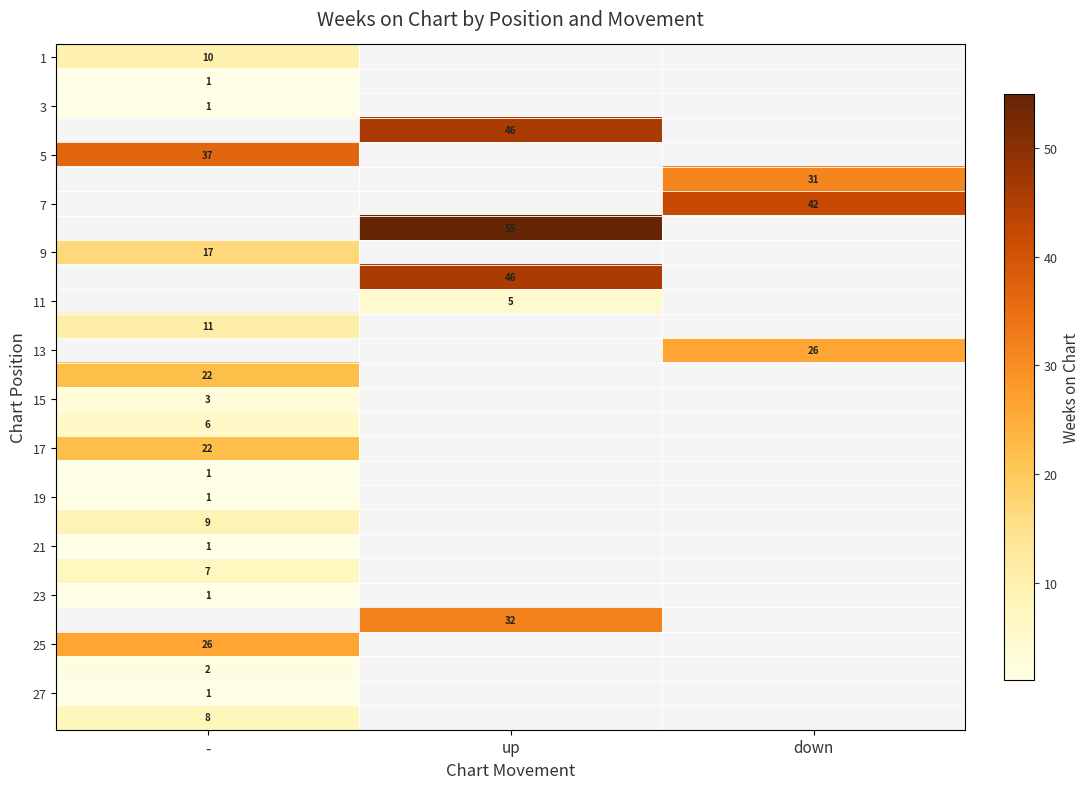

Between - and up, which is larger?

up